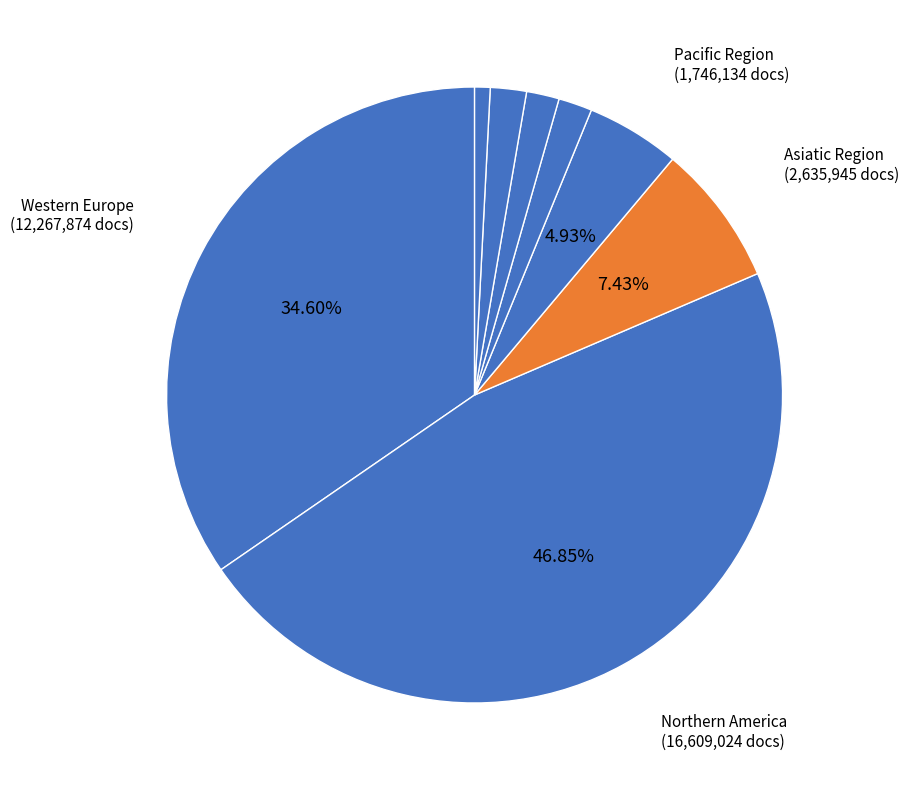

Count the number of slices in the pie.

8